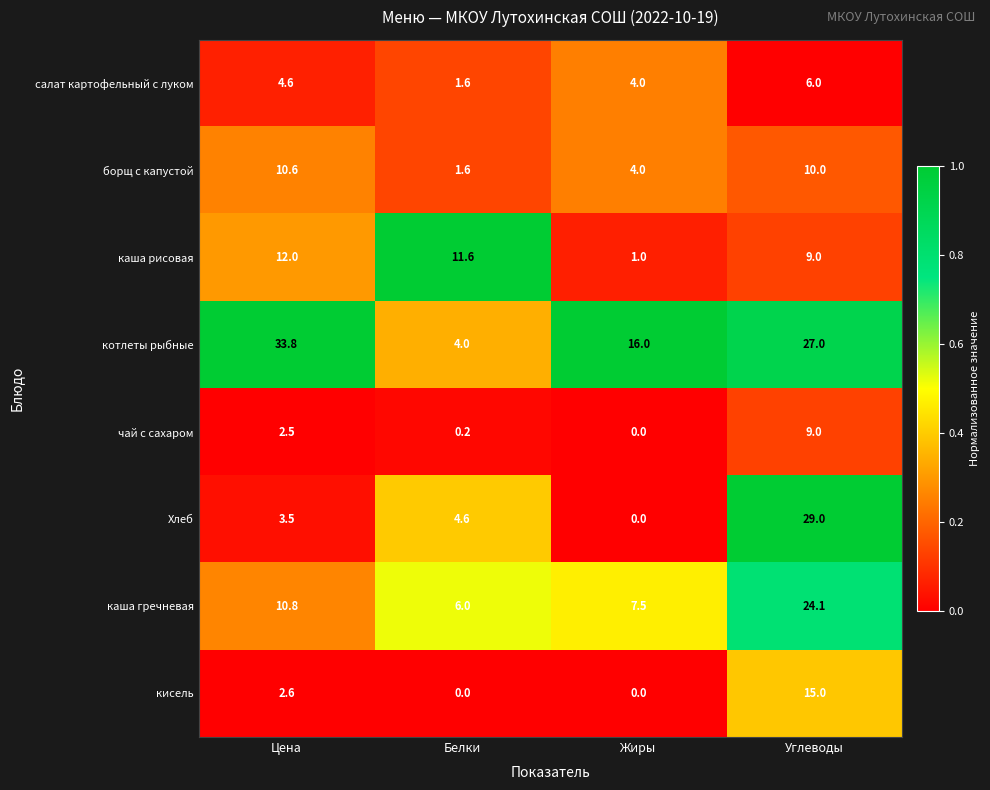

Is it true that чай с сахаром equals 2.5 at Цена?

True